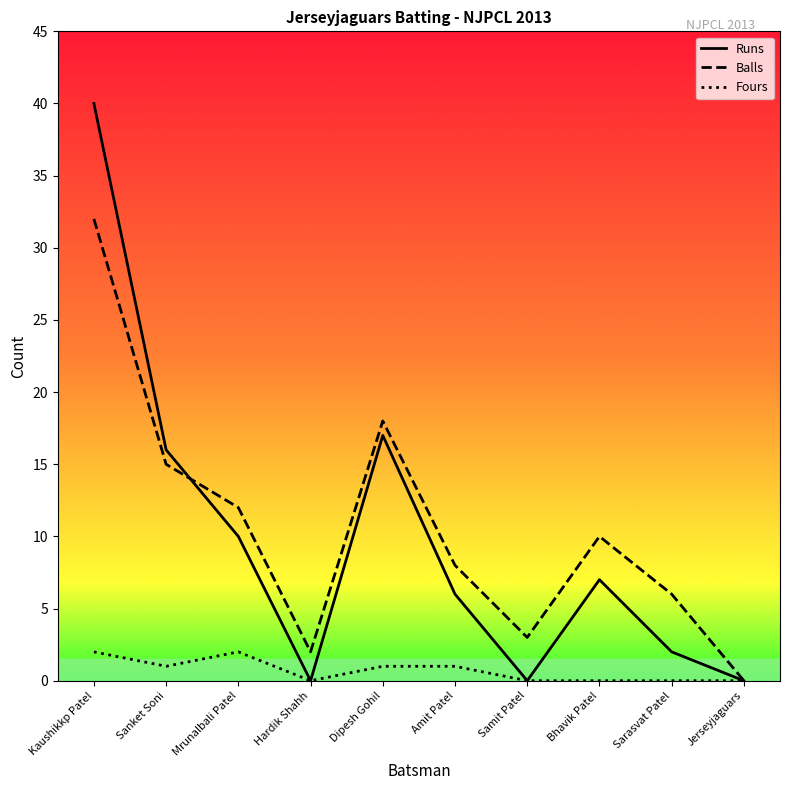

How many lines are shown in the chart?

3